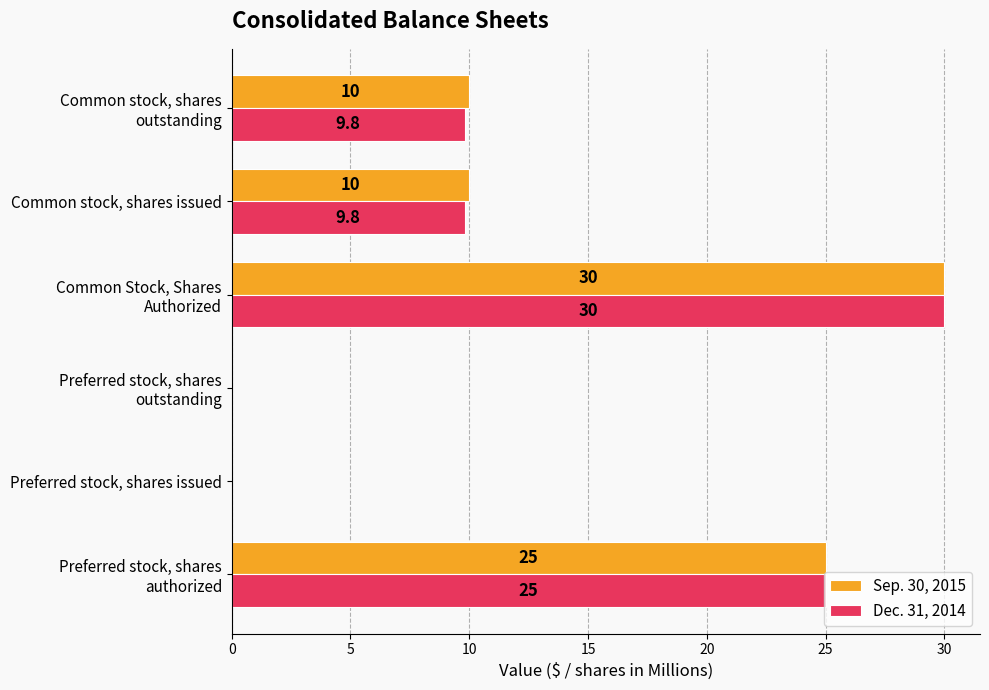

How many Dec. 31, 2014 values are between 0 and 25?

5